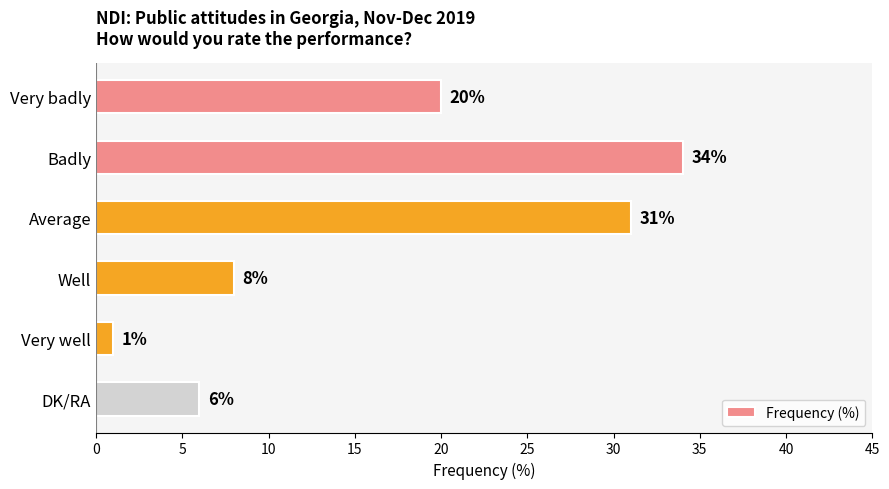

Are the bars horizontal?

Yes